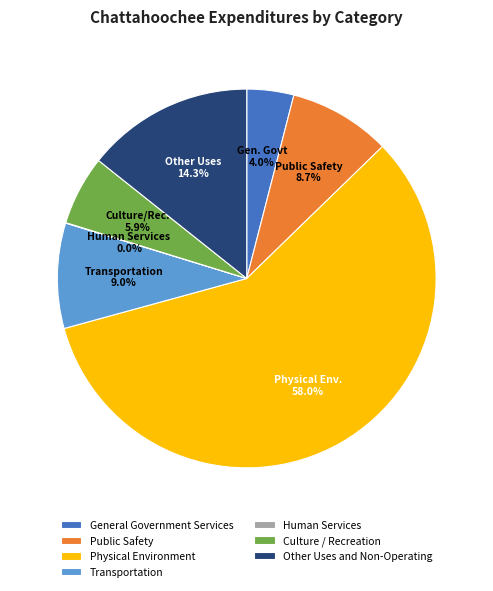

Do General Government Services and Other Uses and Non-Operating together represent more than half of the pie?

No